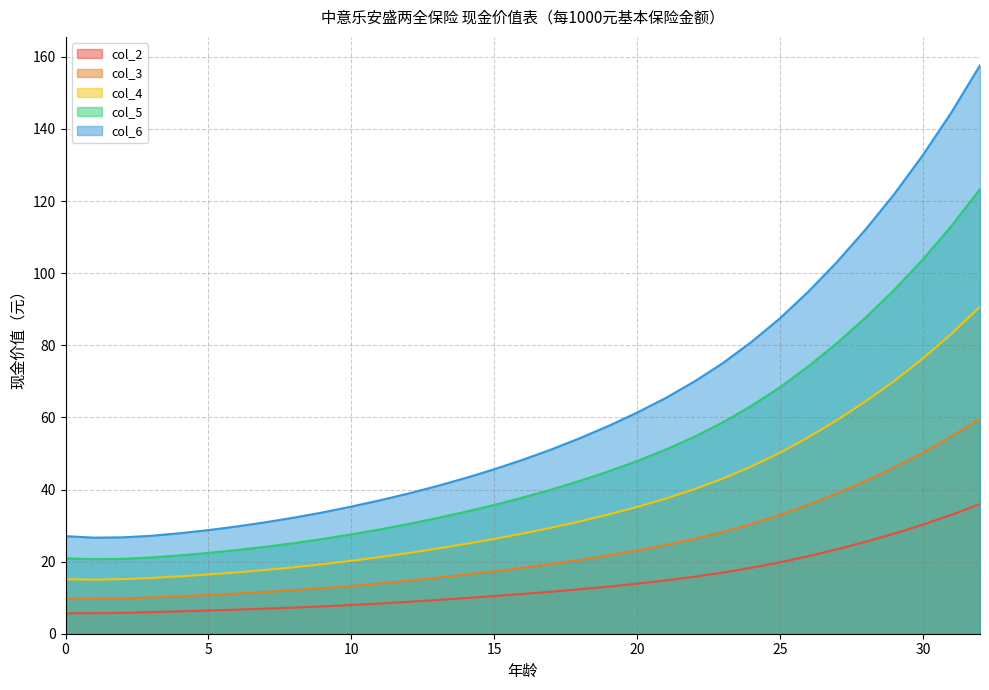

How many lines are shown in the chart?

5